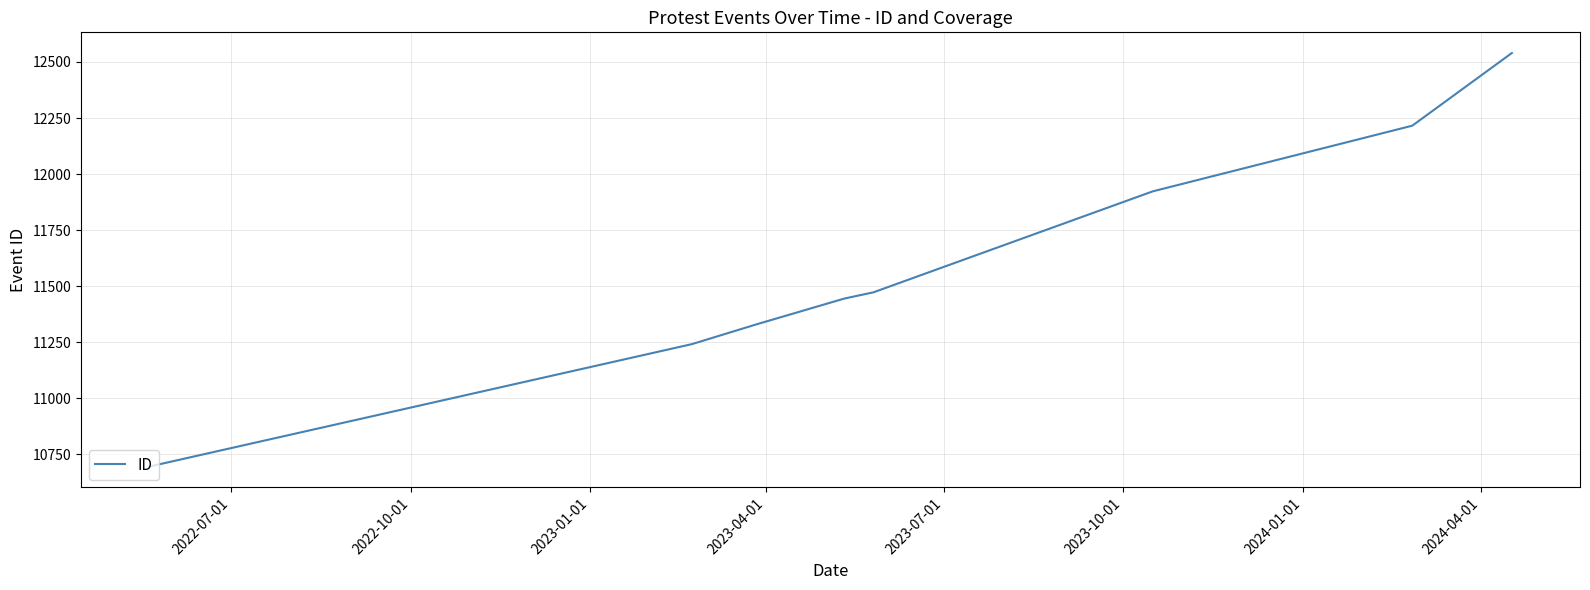

Does the chart have visible grid lines?

Yes